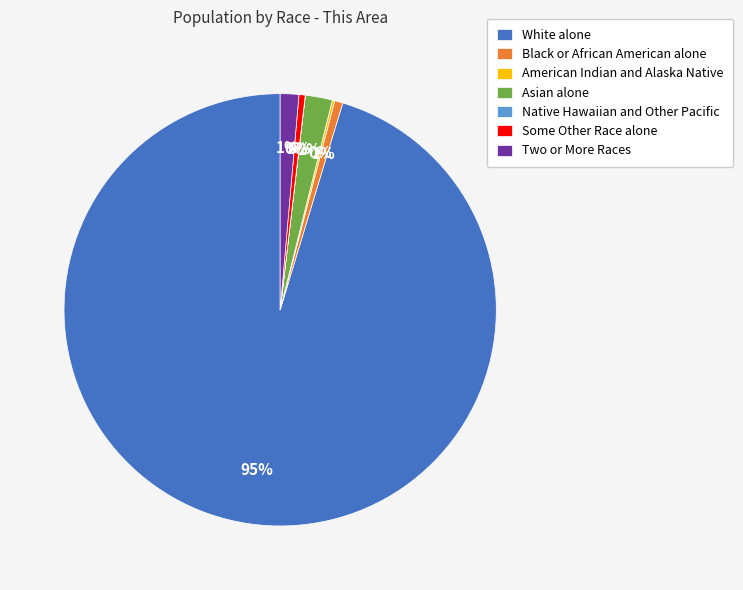

The Two or More Races slice represents 1% of the pie. True or false?

True